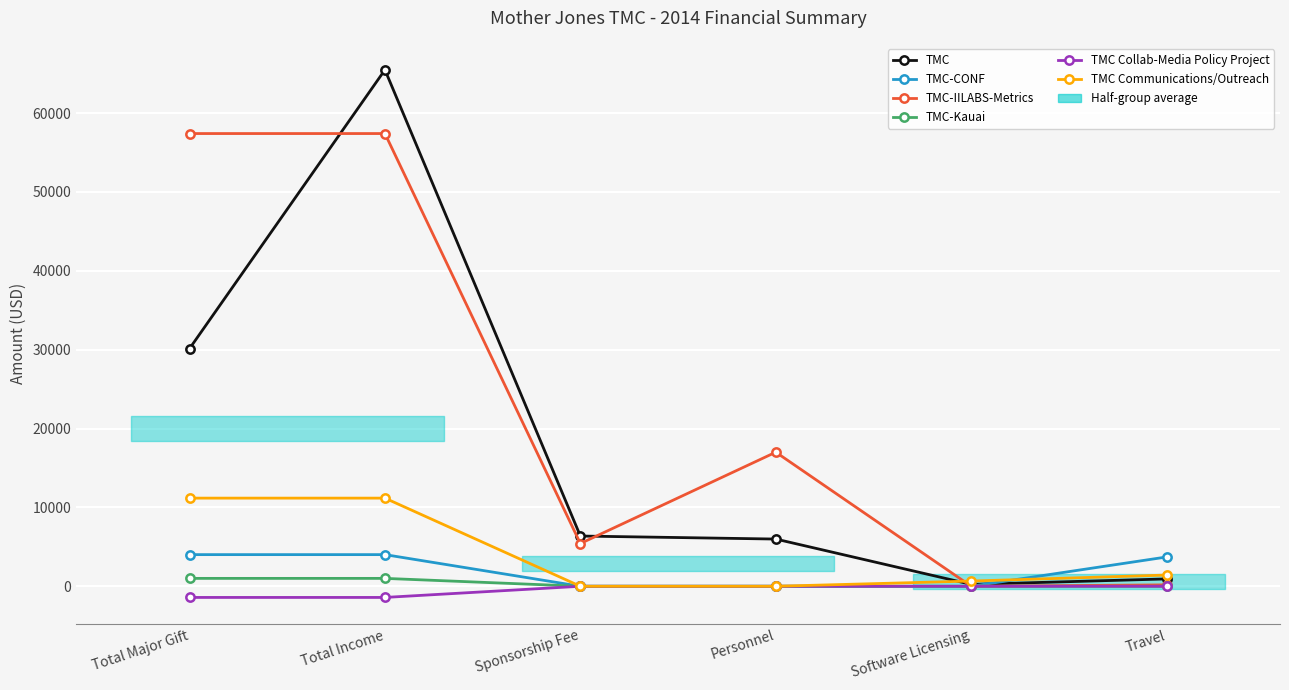

At which label is TMC-IILABS-Metrics closest to 28700?

Personnel